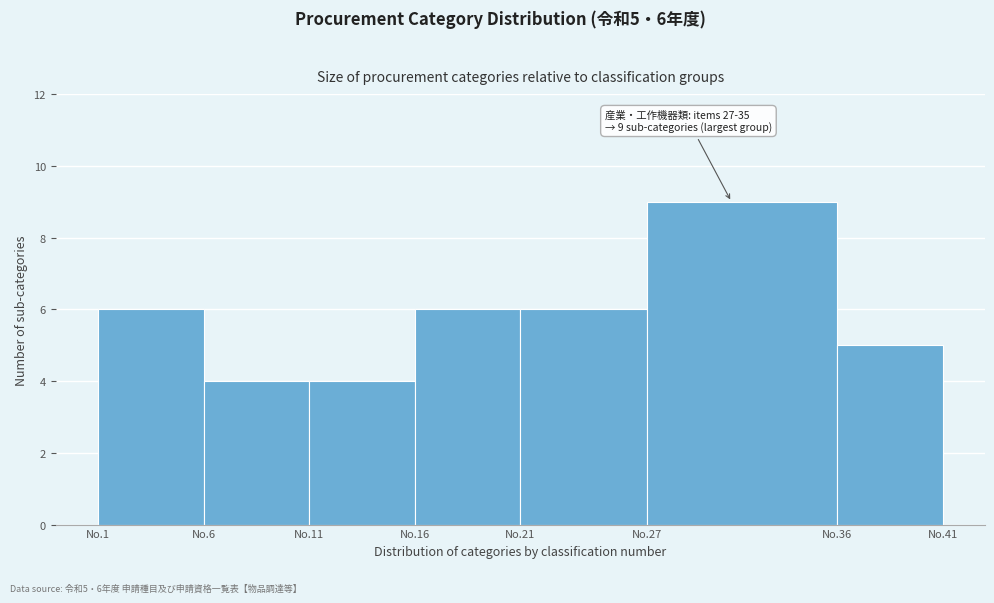

Reading left to right, list all the values displayed in this chart.

No.1=6	No.6=4	No.11=4	No.16=6	No.21=6	No.27=9	No.36=5